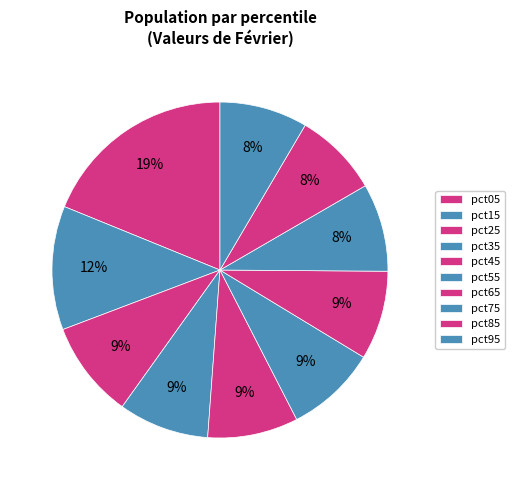

What is the ratio of the value at pct25 to the value at pct45?

1.1